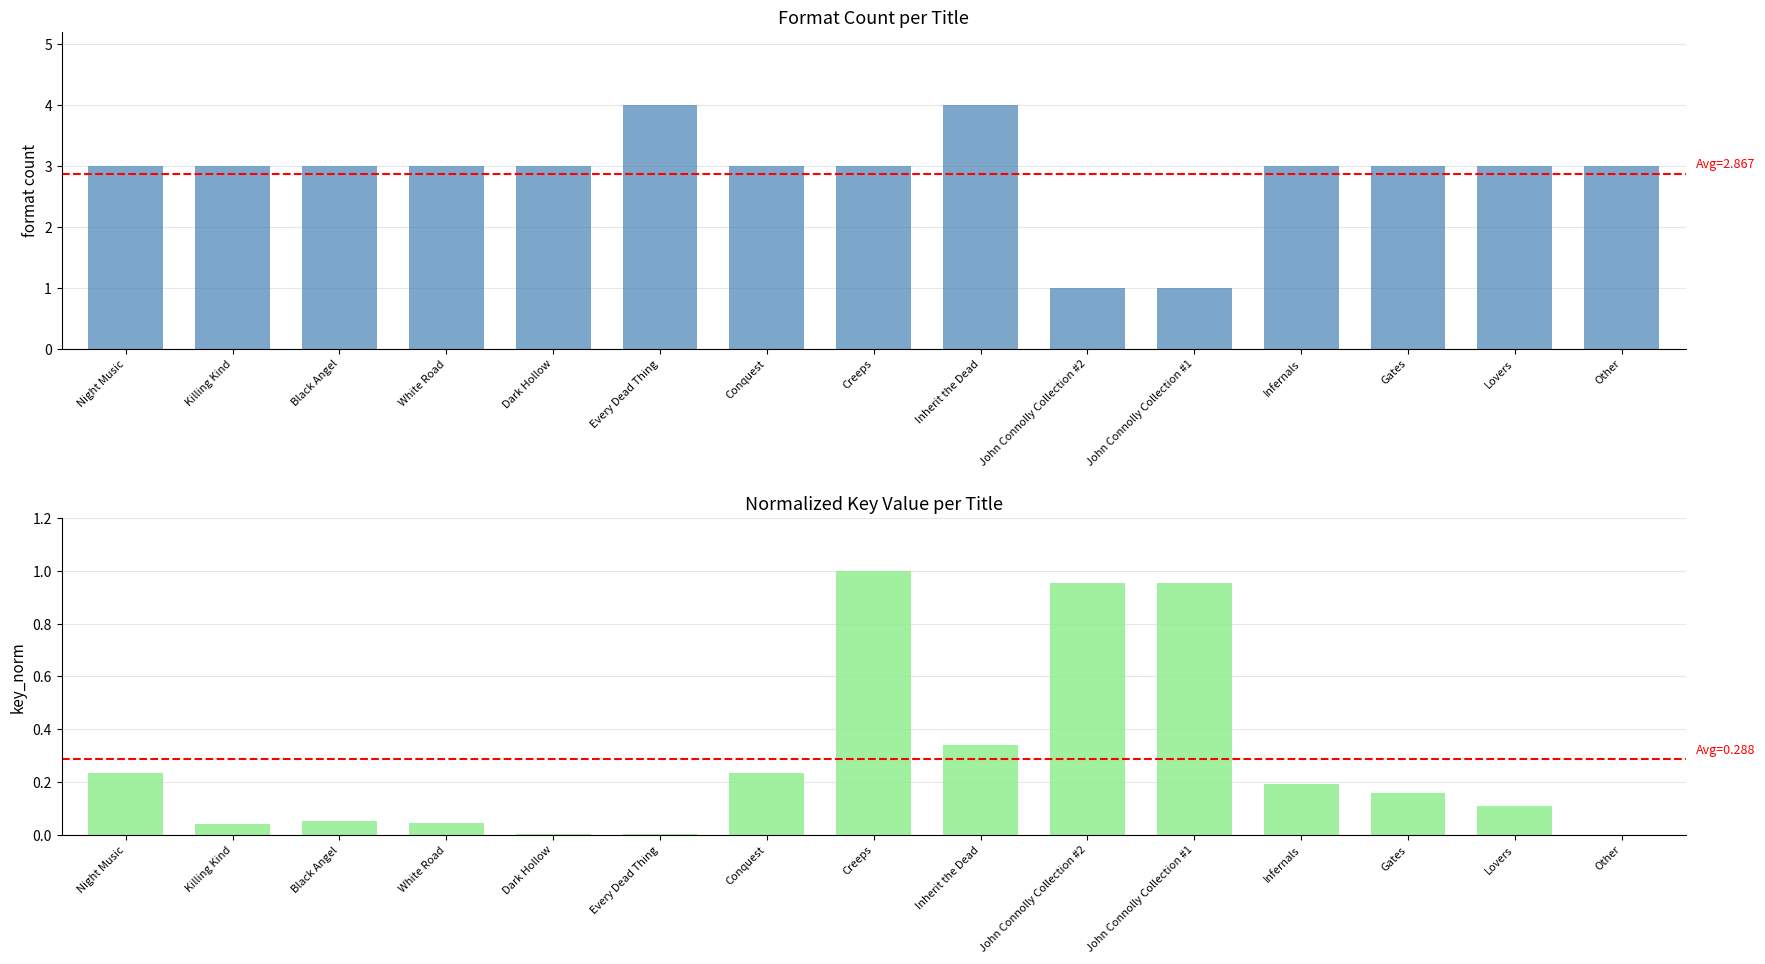

What is the label of the 3rd bar from the left?

Black Angel